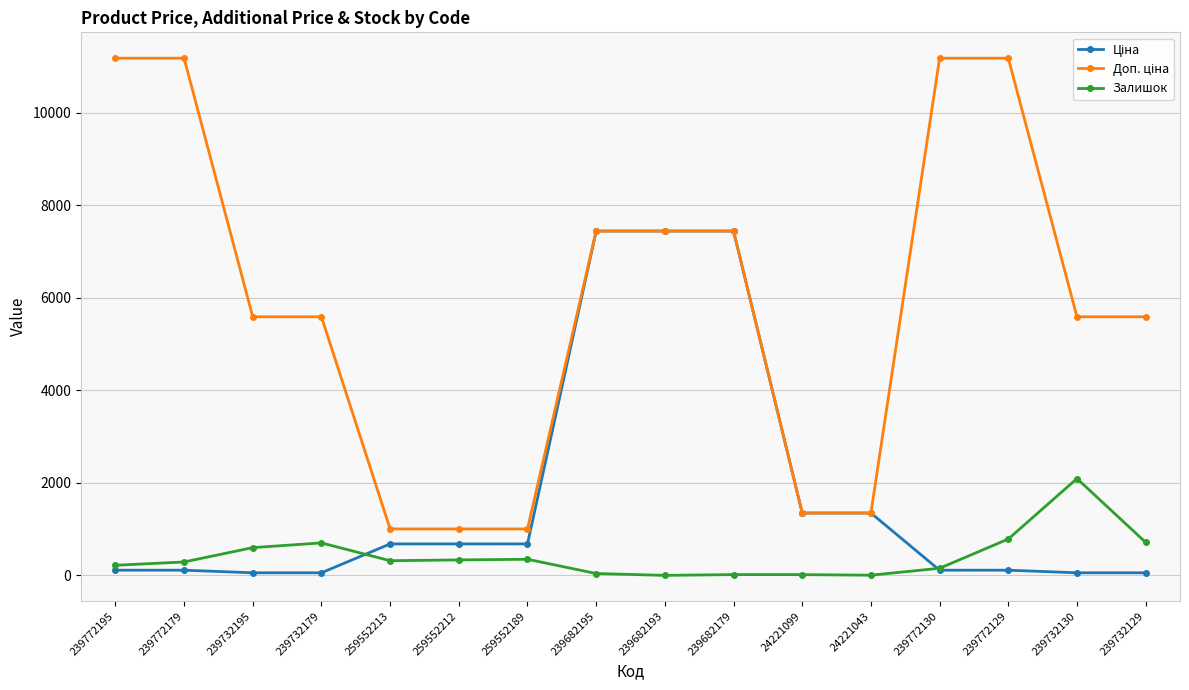

The Залишок series shows 218.0 at 239772195. True or false?

True